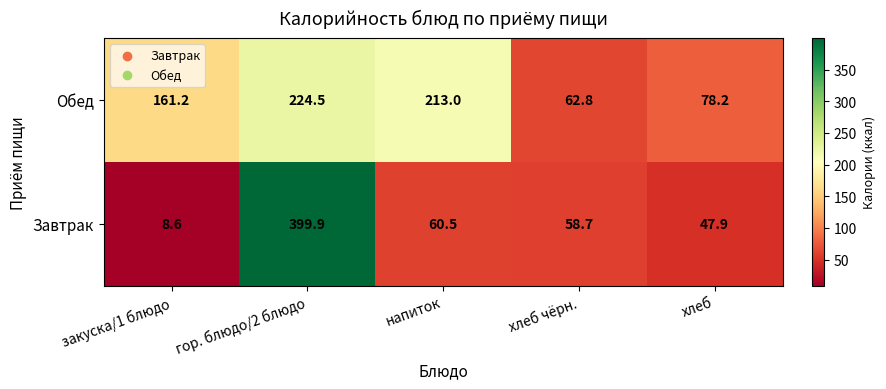

Where does the Завтрак series first go above 58?

гор. блюдо/2 блюдо